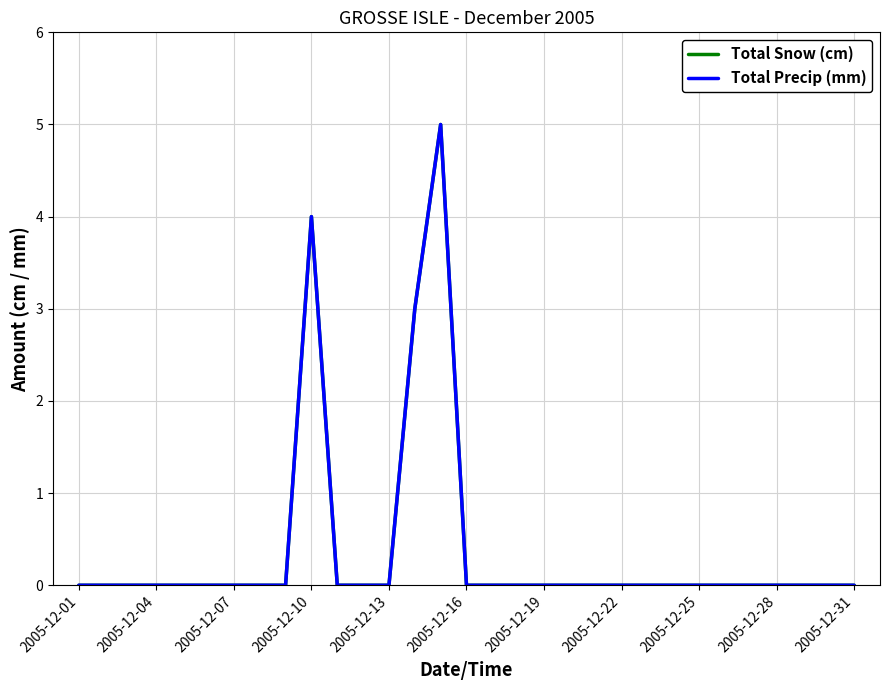

Is this an area chart (filled region under the line)?

No